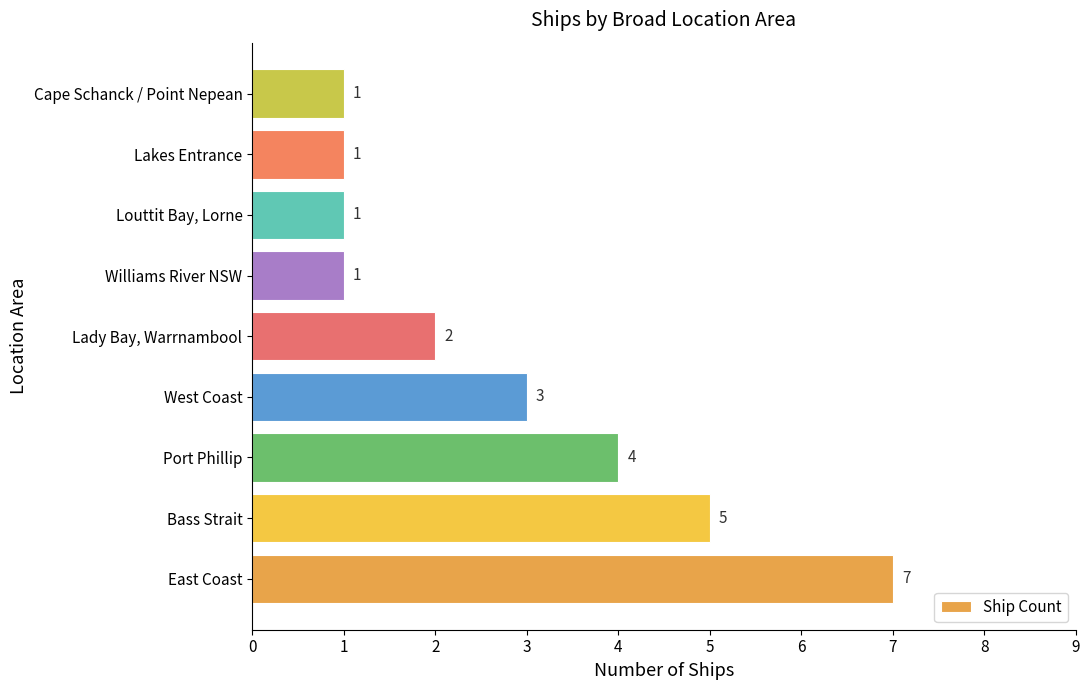

What is the sum of the values at Bass Strait and Cape Schanck / Point Nepean?

6